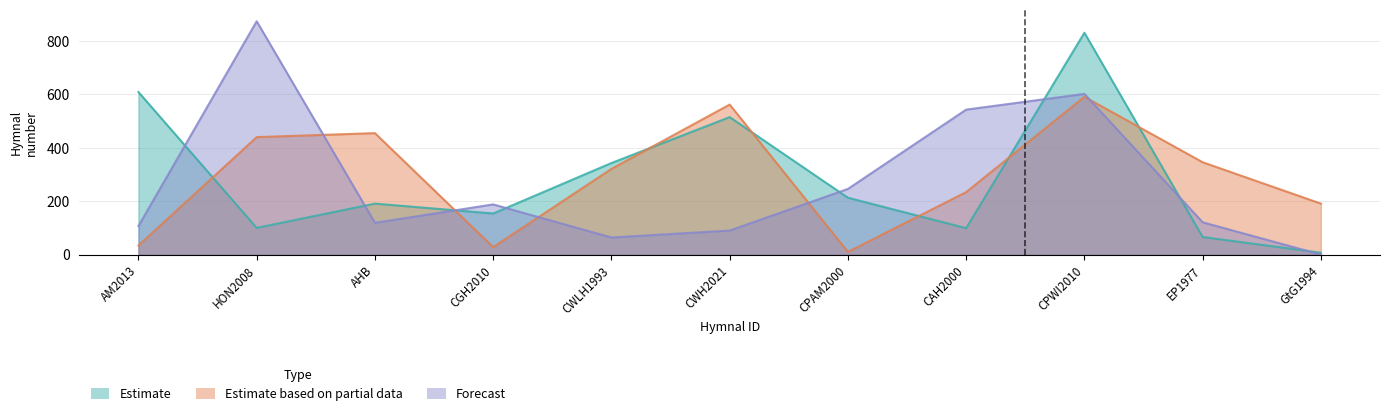

How many times do Estimate and Forecast cross each other?

8